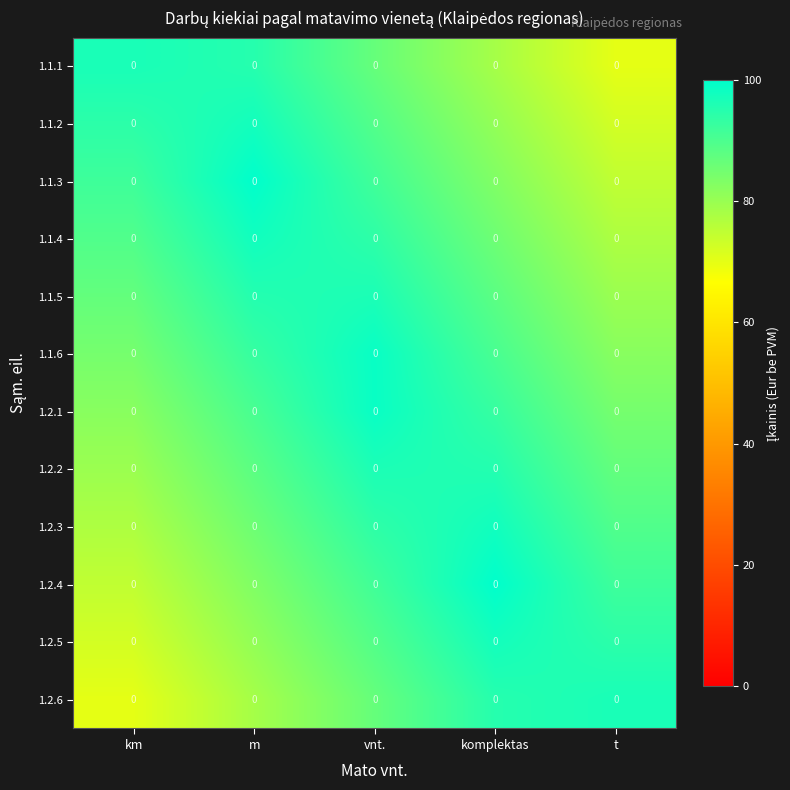

At which category does the chart reach its peak across all series?

m